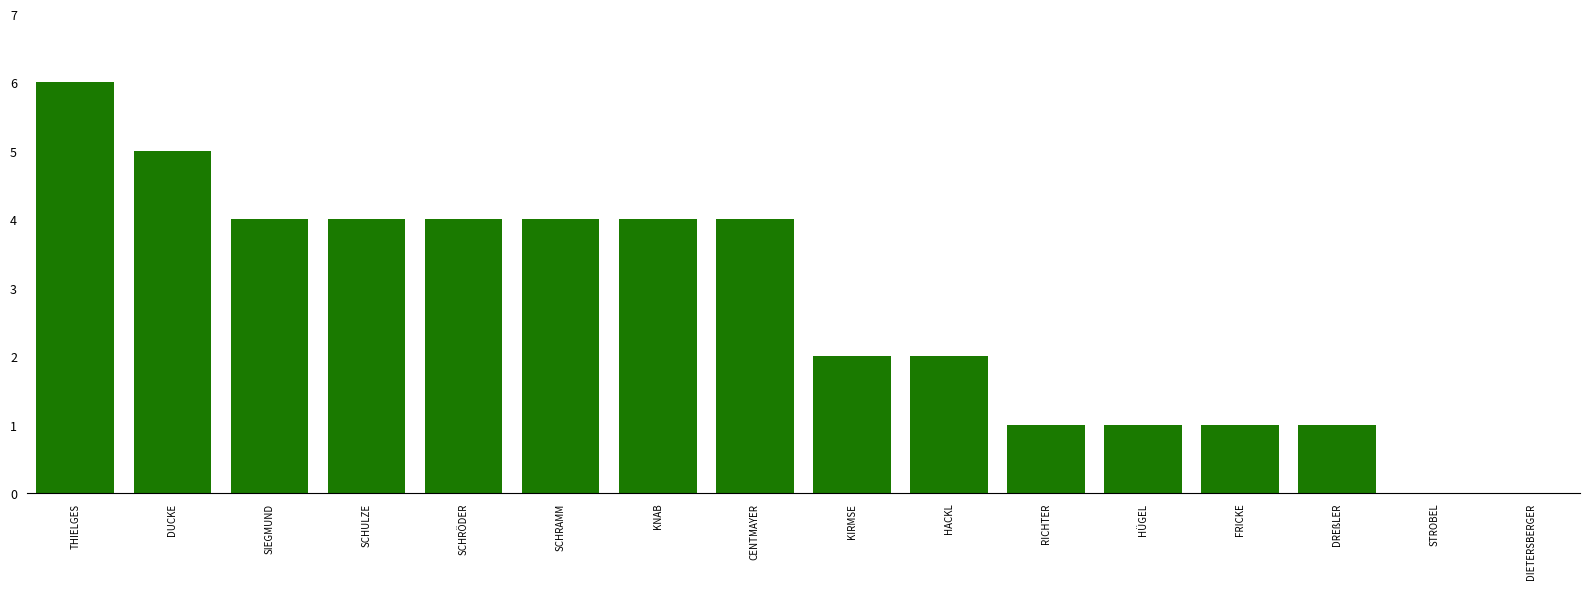

How many values are between 1 and 4?

12